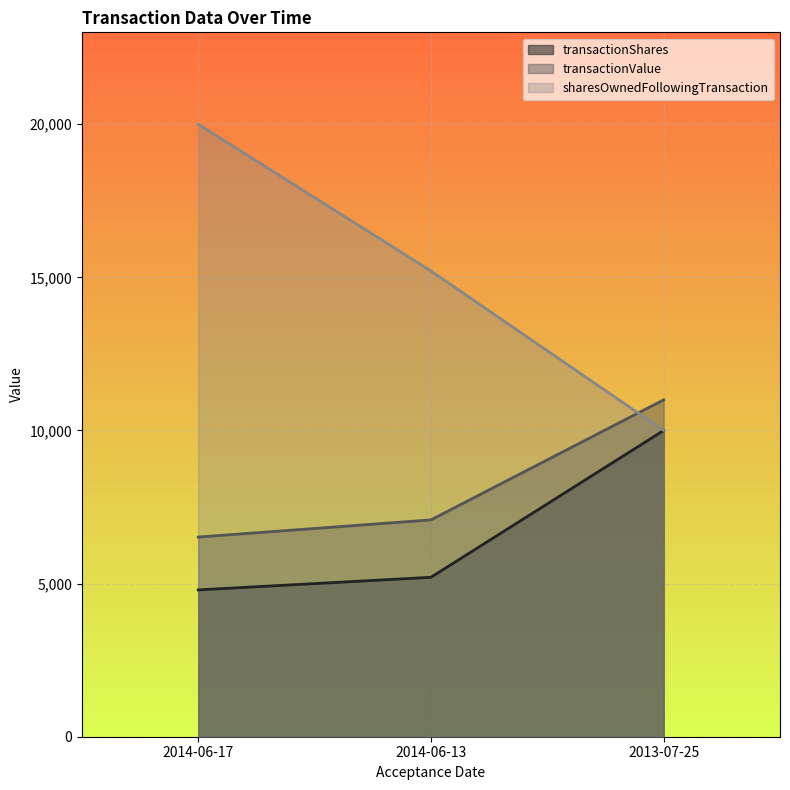

List the labels in order of transactionShares value, smallest first.

2014-06-17, 2014-06-13, 2013-07-25